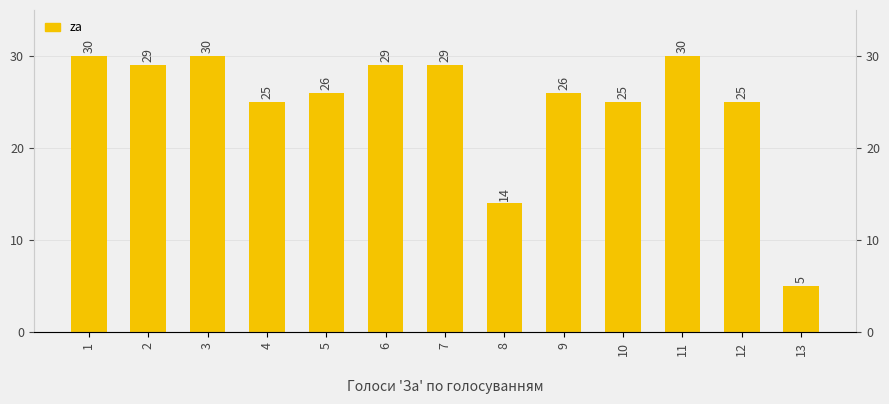

Reading left to right, list all the values displayed in this chart.

1=30	2=29	3=30	4=25	5=26	6=29	7=29	8=14	9=26	10=25	11=30	12=25	13=5